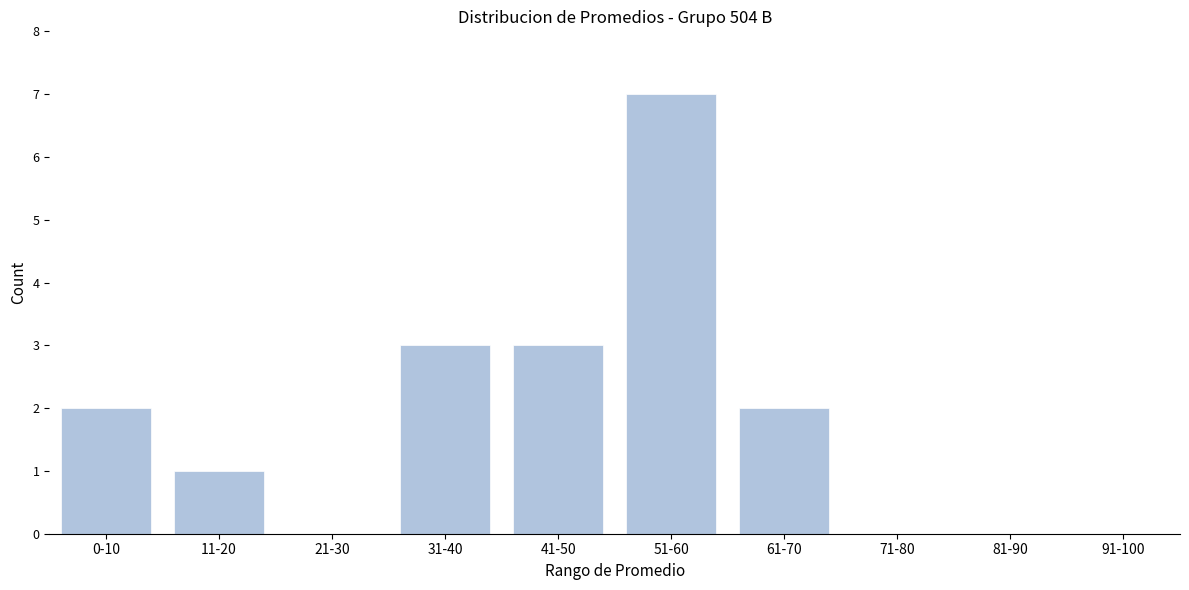

Reading left to right, list all the values displayed in this chart.

0-10=2	11-20=1	21-30=0	31-40=3	41-50=3	51-60=7	61-70=2	71-80=0	81-90=0	91-100=0